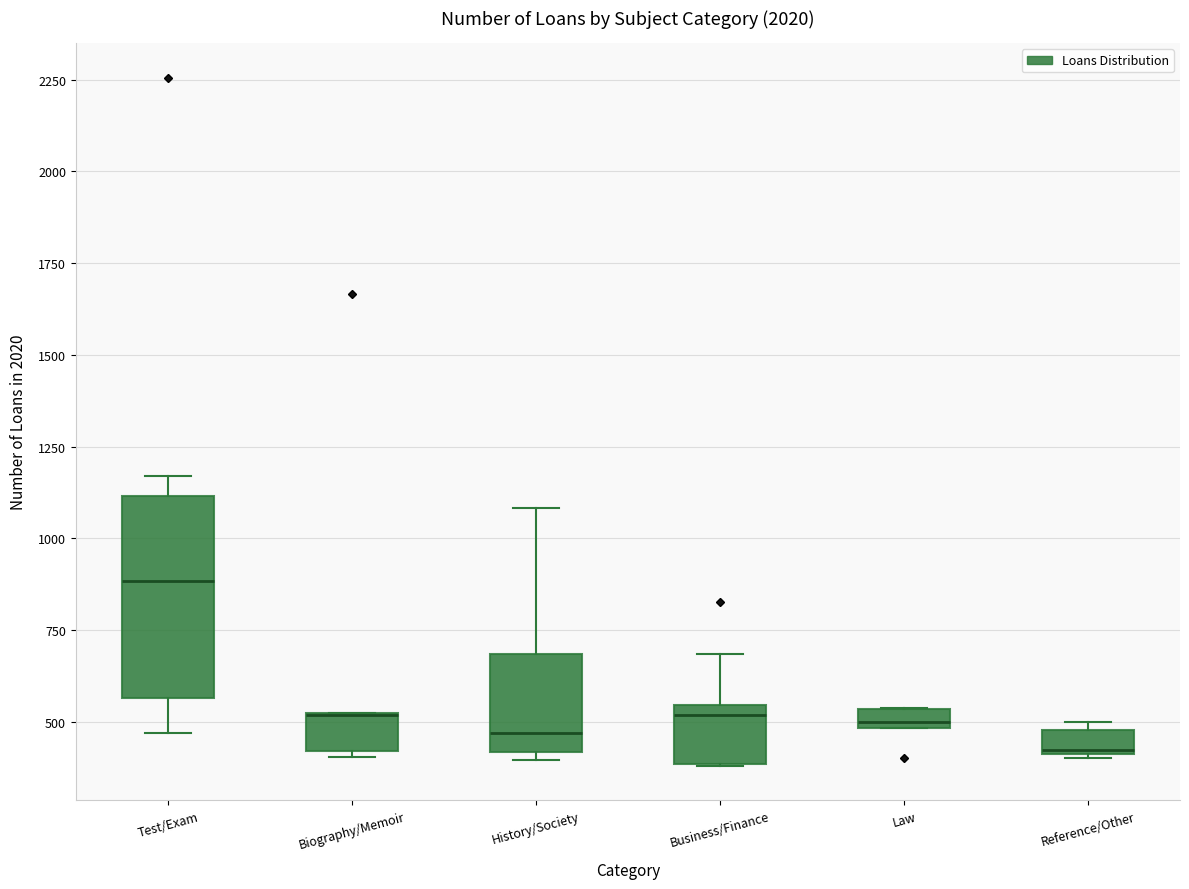

Which box is the tallest, from its lower edge to its upper edge?

Test/Exam